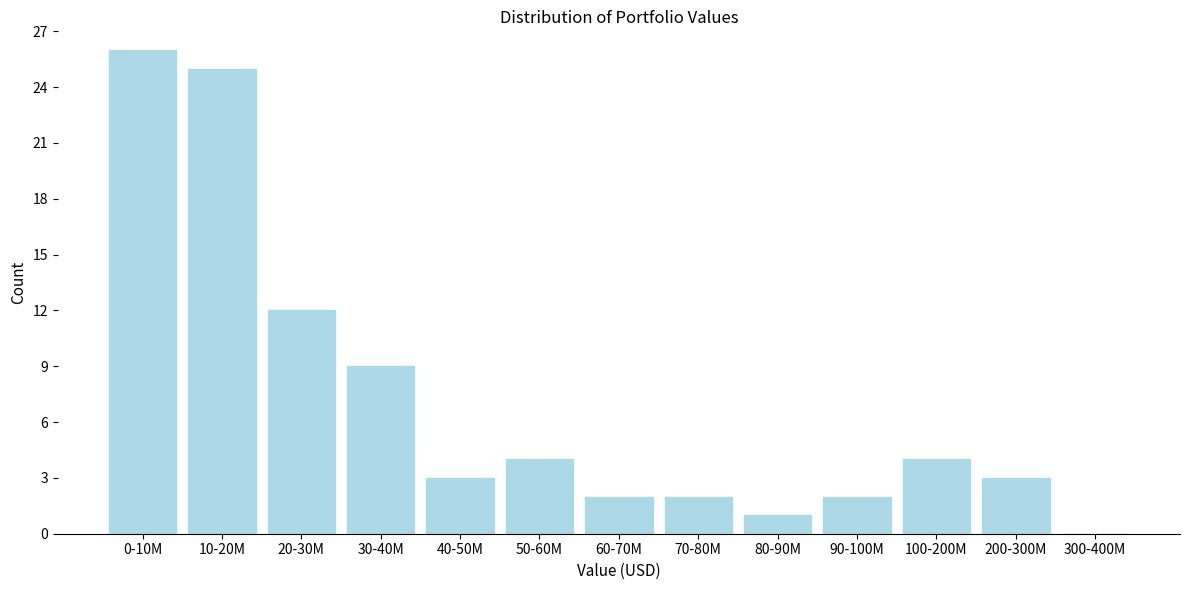

Reading right to left, extract all data points from this chart.

300-400M=0	200-300M=3	100-200M=4	90-100M=2	80-90M=1	70-80M=2	60-70M=2	50-60M=4	40-50M=3	30-40M=9	20-30M=12	10-20M=25	0-10M=26